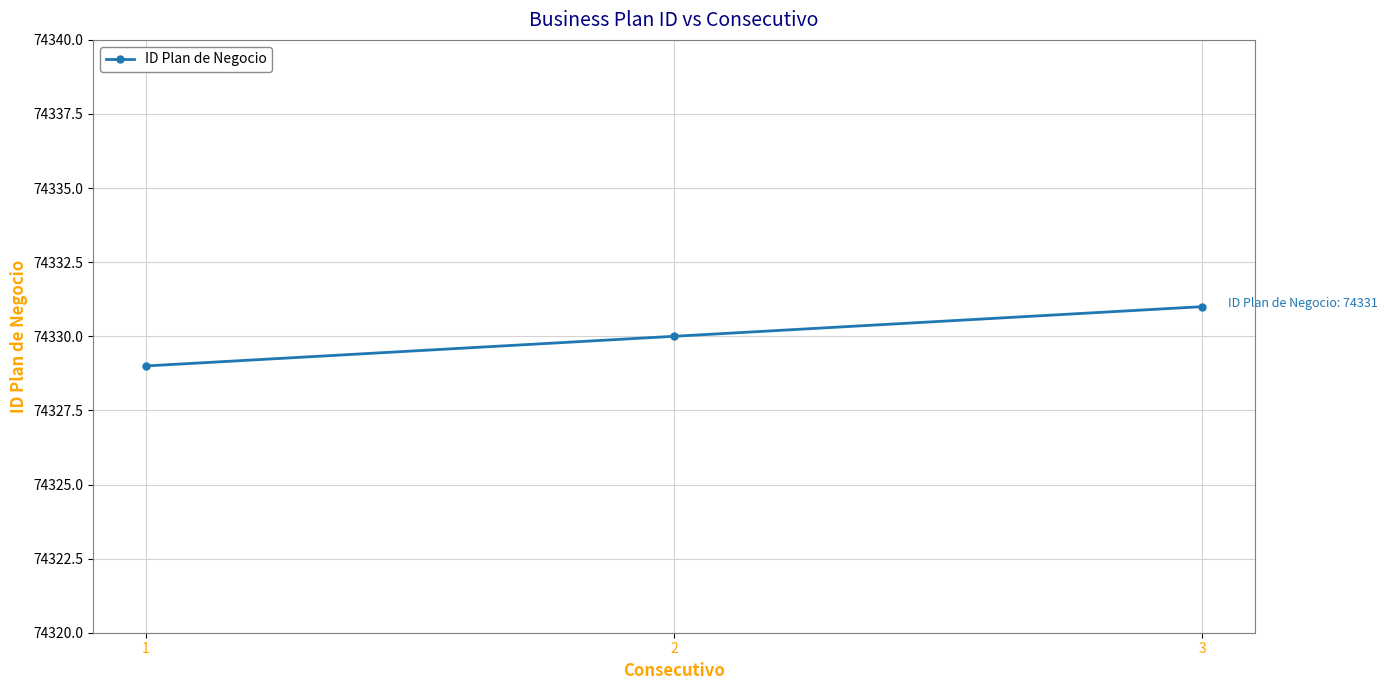

What is the value of the 1st point from the left?

74329